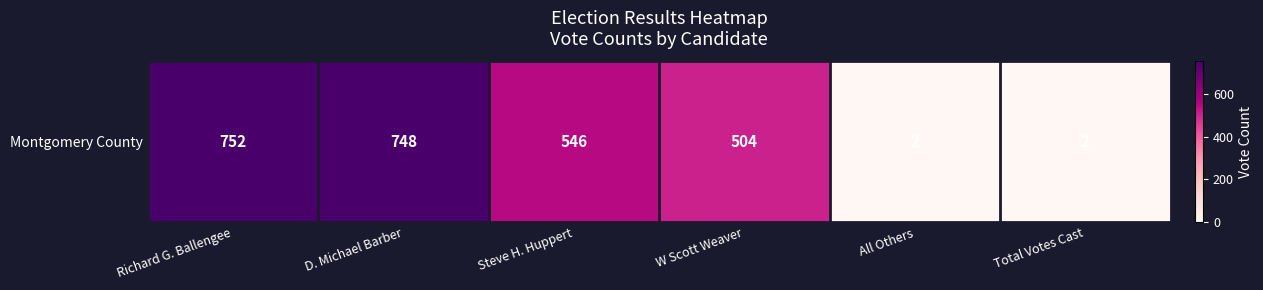

True or false: the data shows 144 at W Scott Weaver.

False